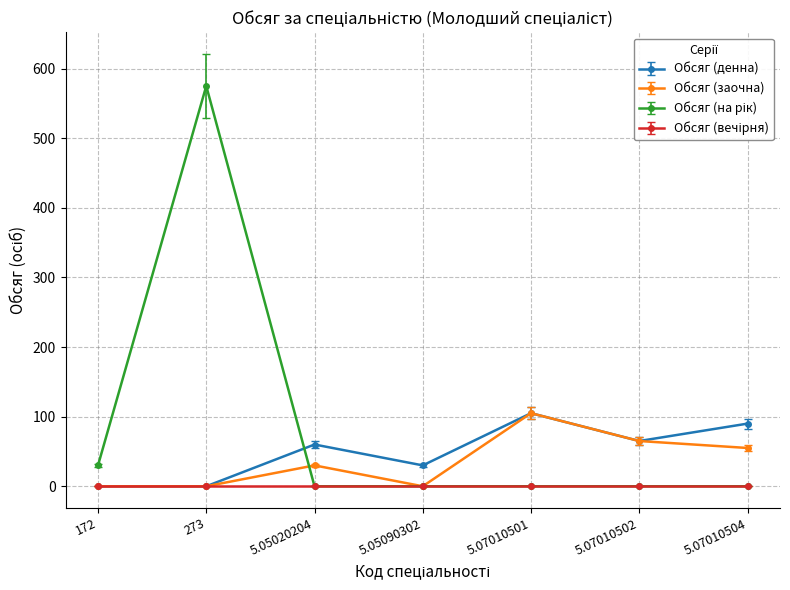

What is the difference between the highest and lowest values at 172?

30